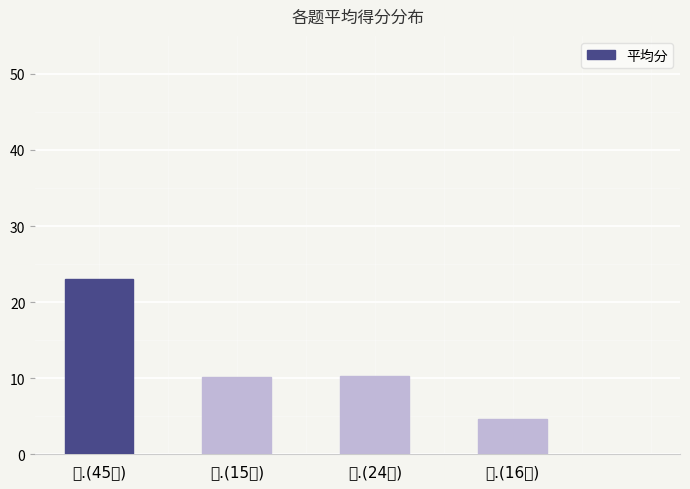

Reading left to right, transcribe all the data shown in this chart.

23.1	10.1	10.3	4.6